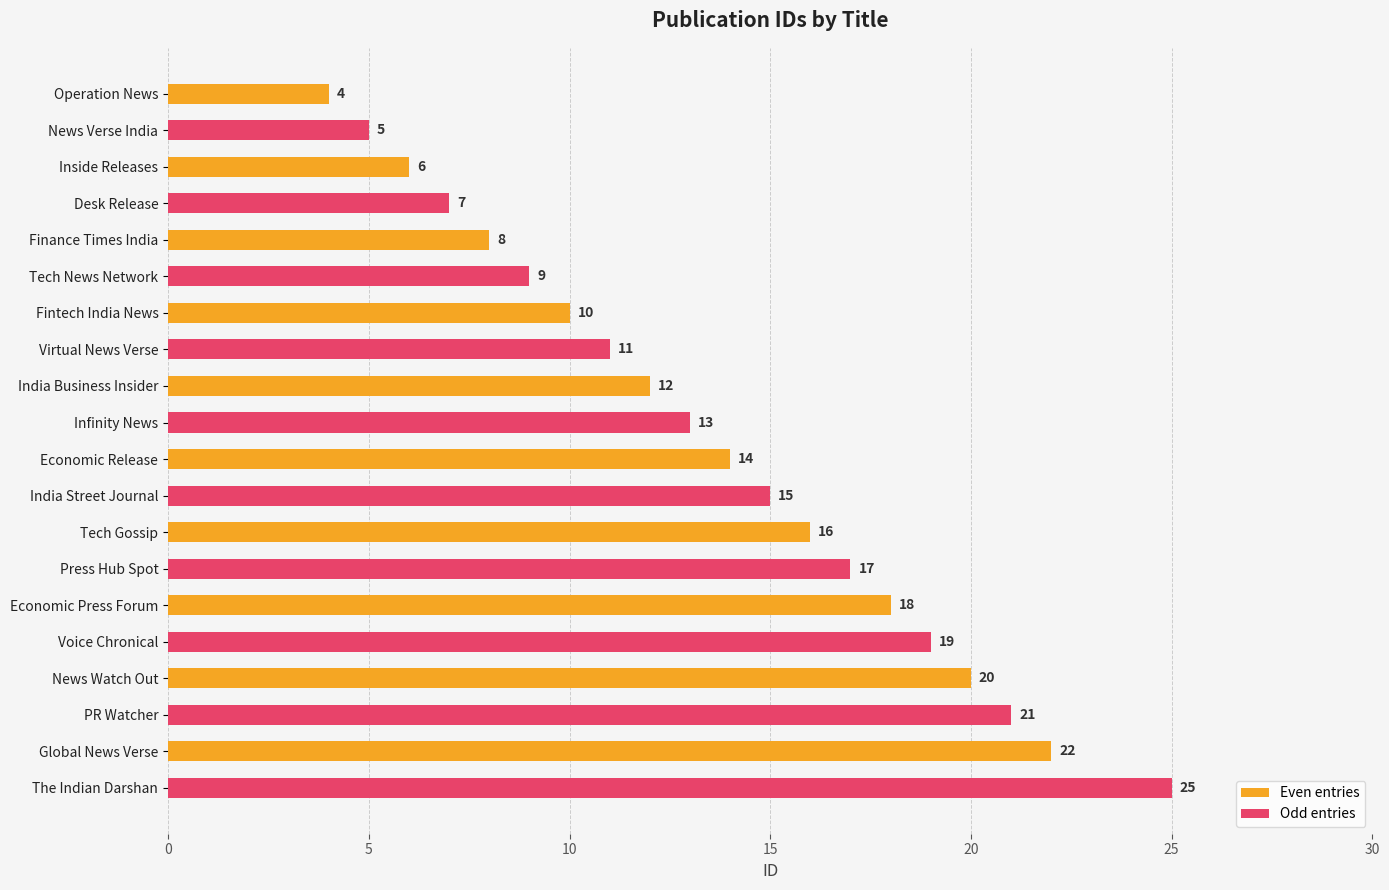

What is the sum of all Odd entries values?

142